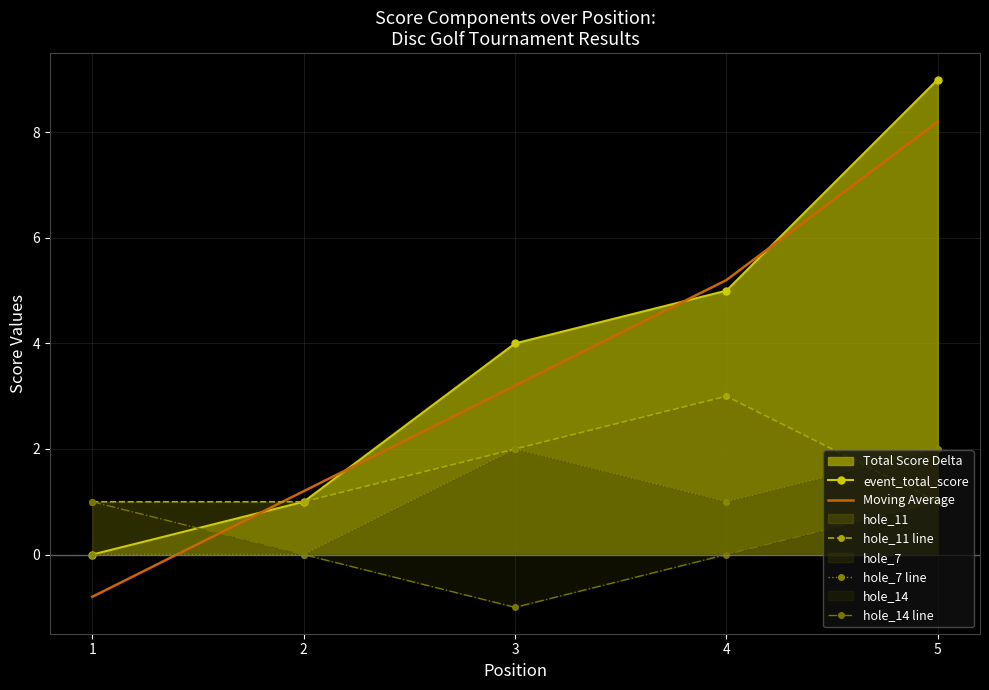

Rank the categories by event_total_score value from lowest to highest.

1, 2, 3, 4, 5